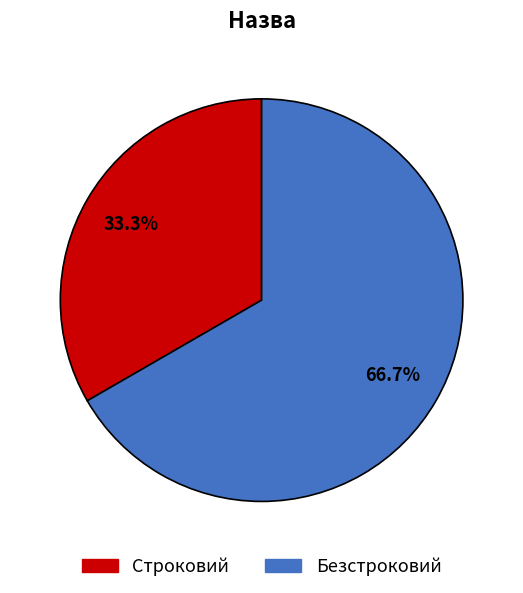

What percentage is NOT represented by Строковий?

66.7%